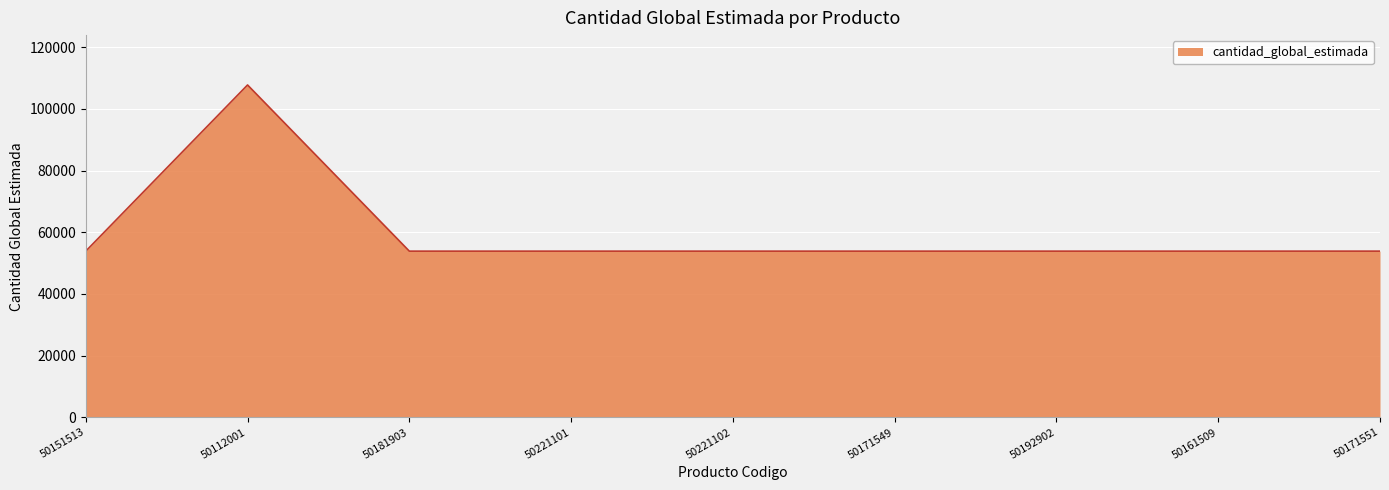

True or false: the data shows 88579 at 50171551.

False